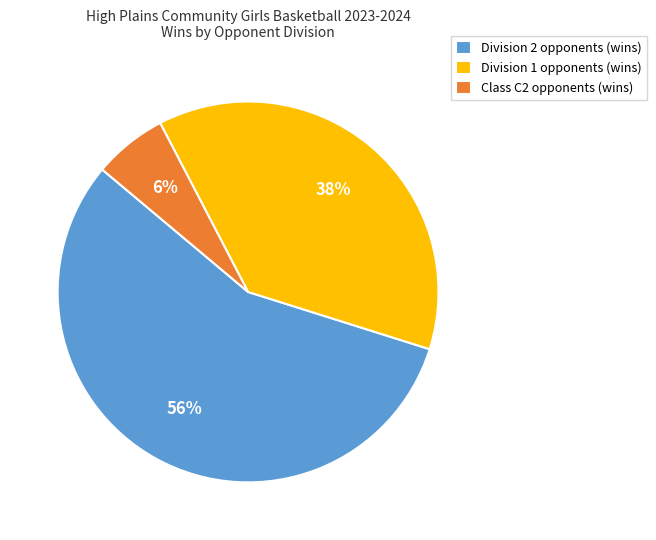

What is the ratio of the value at Division 2 opponents (wins) to the value at Division 1 opponents (wins)?

1.5